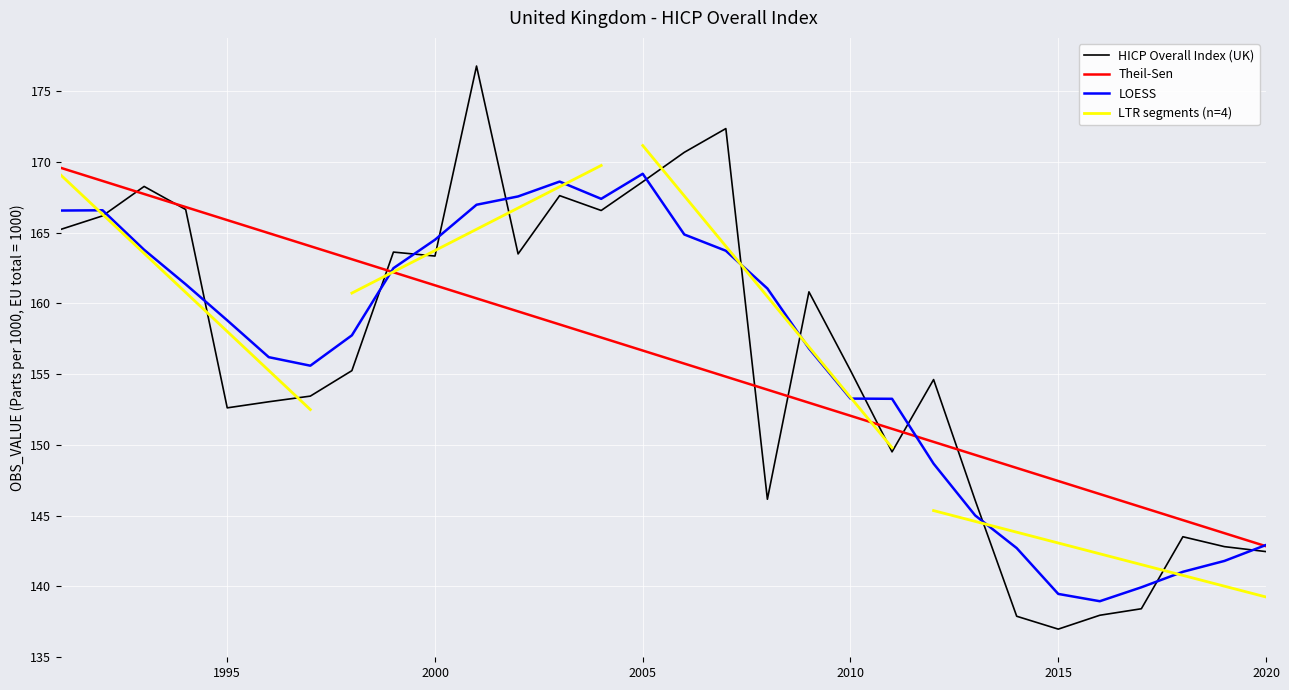

List the labels in order of value, largest first.

2001, 2007, 2006, 2005, 1993, 2003, 1994, 2004, 1992, 1991, 1999, 2002, 2000, 2009, 2010, 1998, 2012, 1997, 1996, 1995, 2011, 2008, 2013, 2018, 2019, 2020, 2017, 2016, 2014, 2015